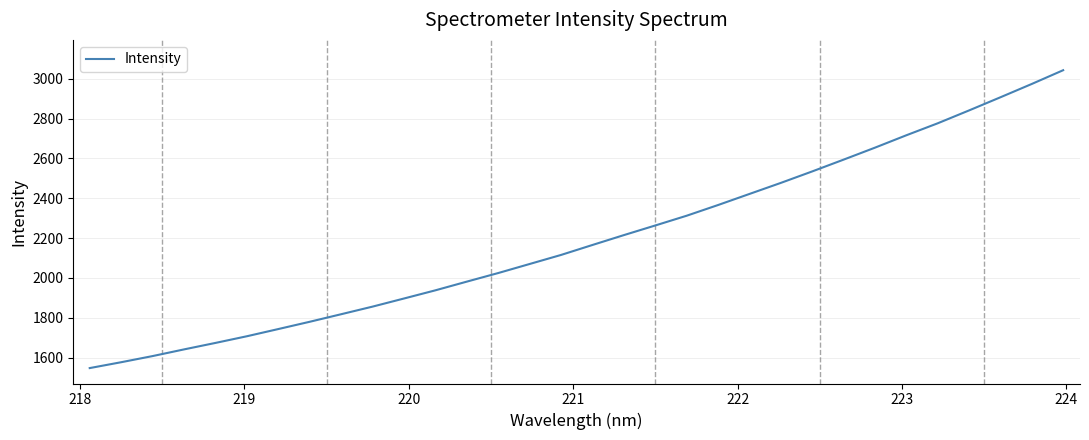

True or false: the data has more than 1 interior local peaks.

False